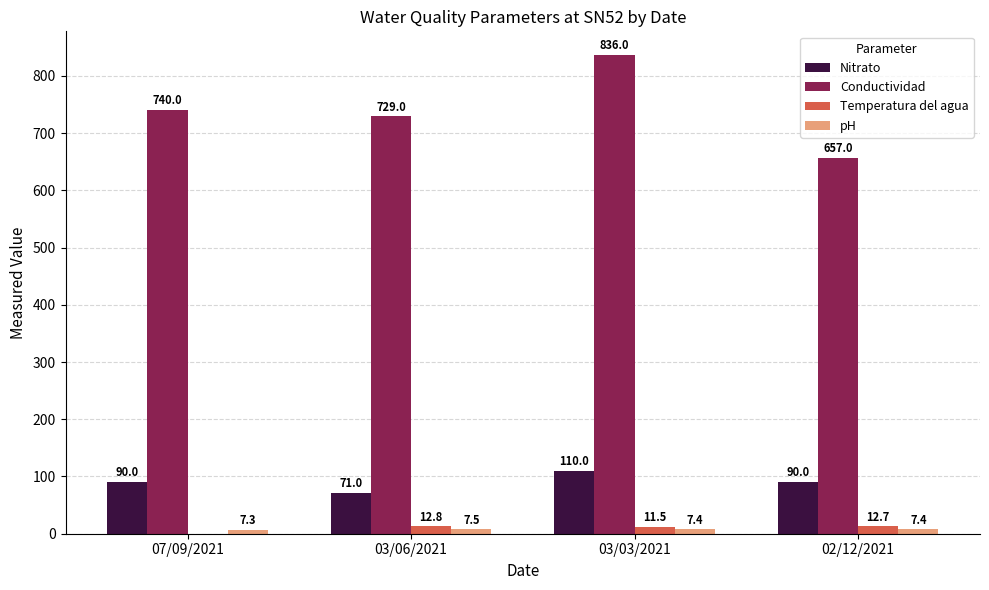

What is the greatest value displayed?

836.0